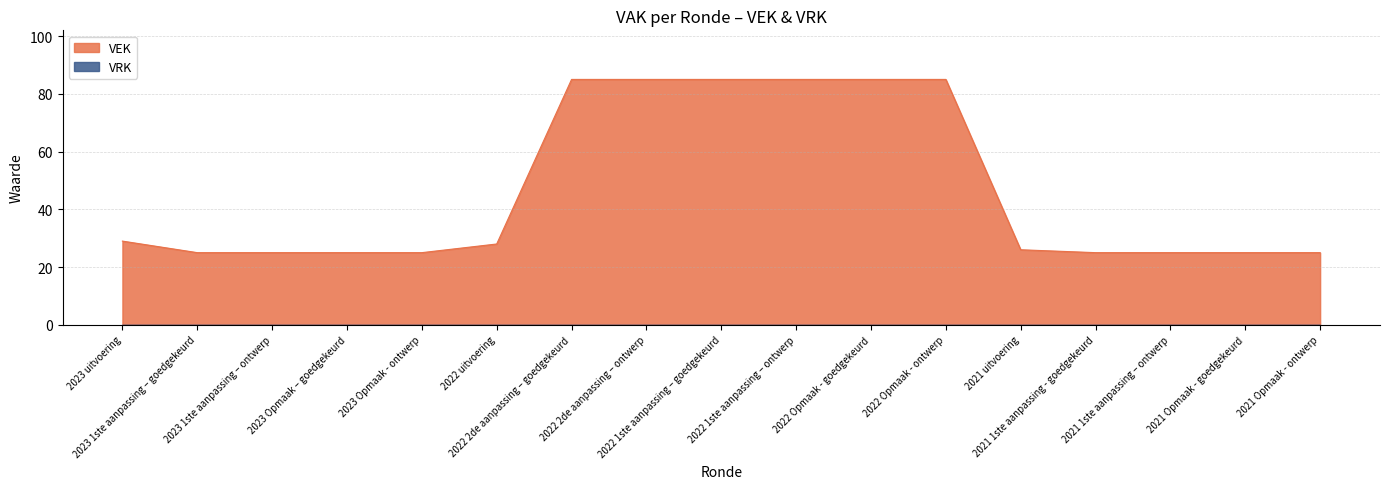

What is the change in value from 2023 Opmaak - ontwerp to 2021 uitvoering?

+1